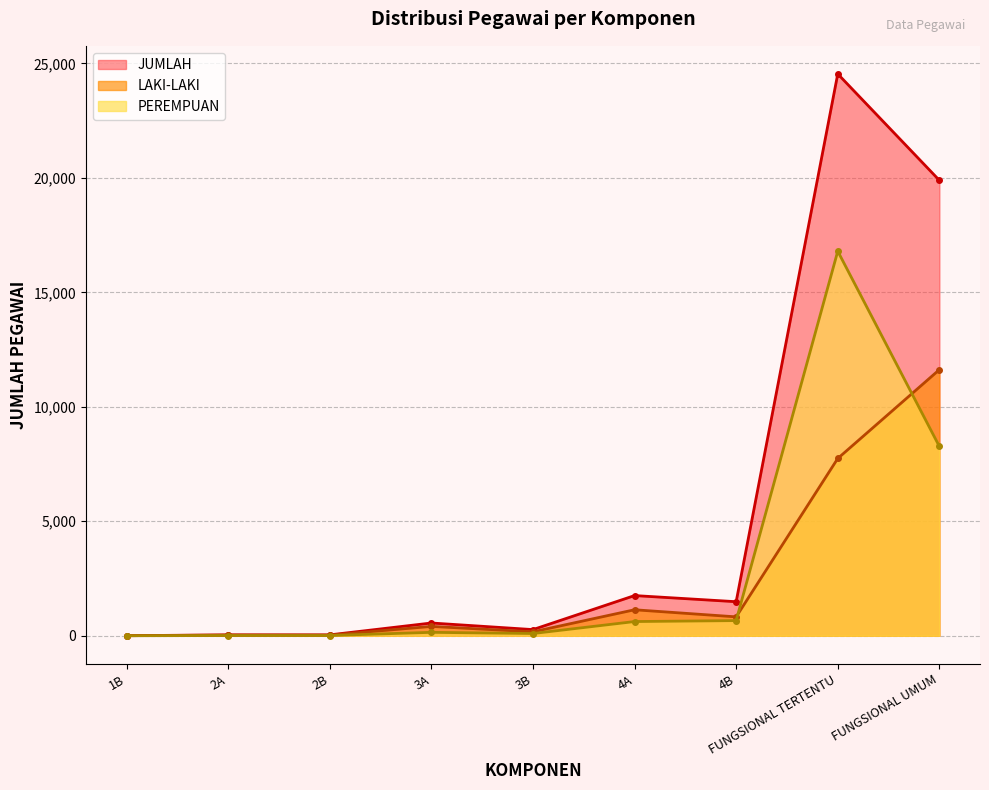

Reading left to right, transcribe all the data shown in this chart.

LAKI-LAKI: 2	29	28	408	172	1135	825	7744	11623
PEREMPUAN: 0	10	10	149	97	620	662	16798	8271
JUMLAH: 2	39	38	557	269	1755	1487	24542	19894